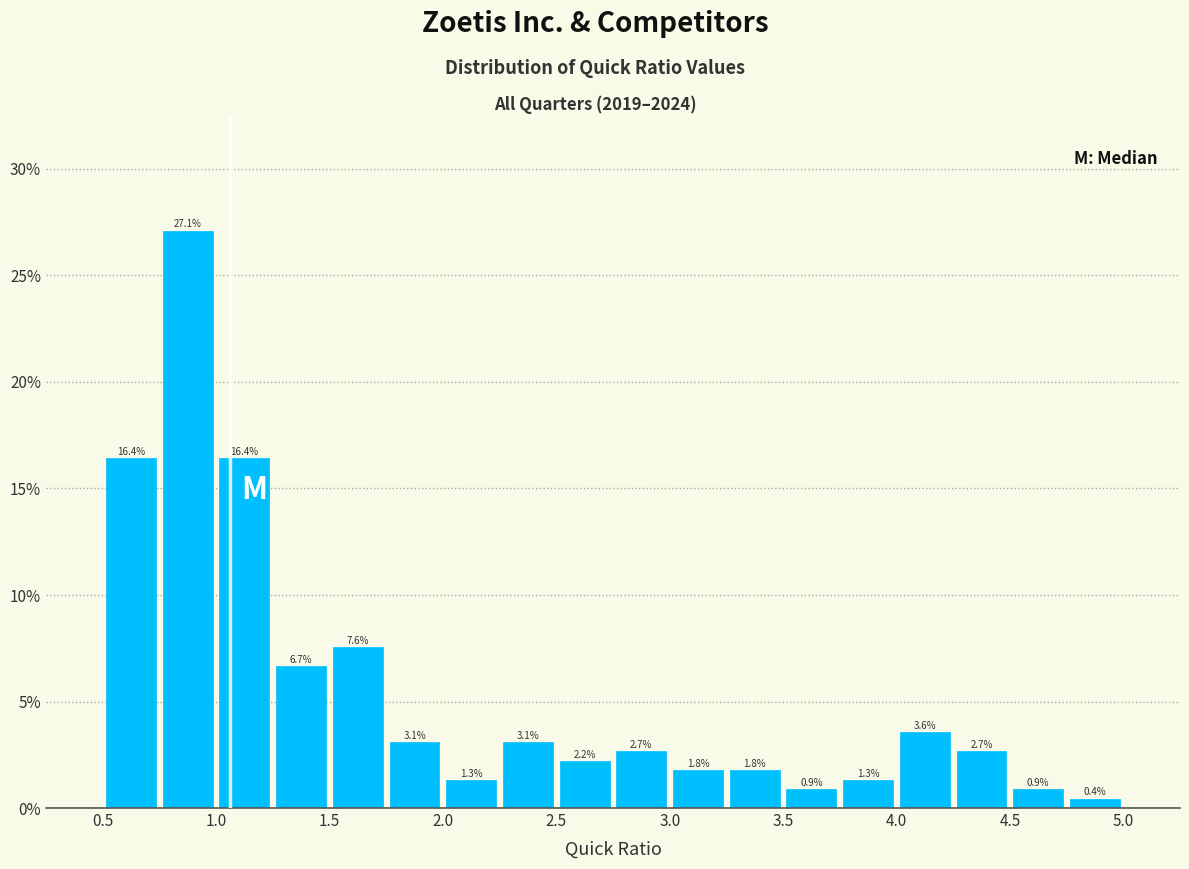

Over which range of the x-axis is the bar tallest?

0.75 to 1.00